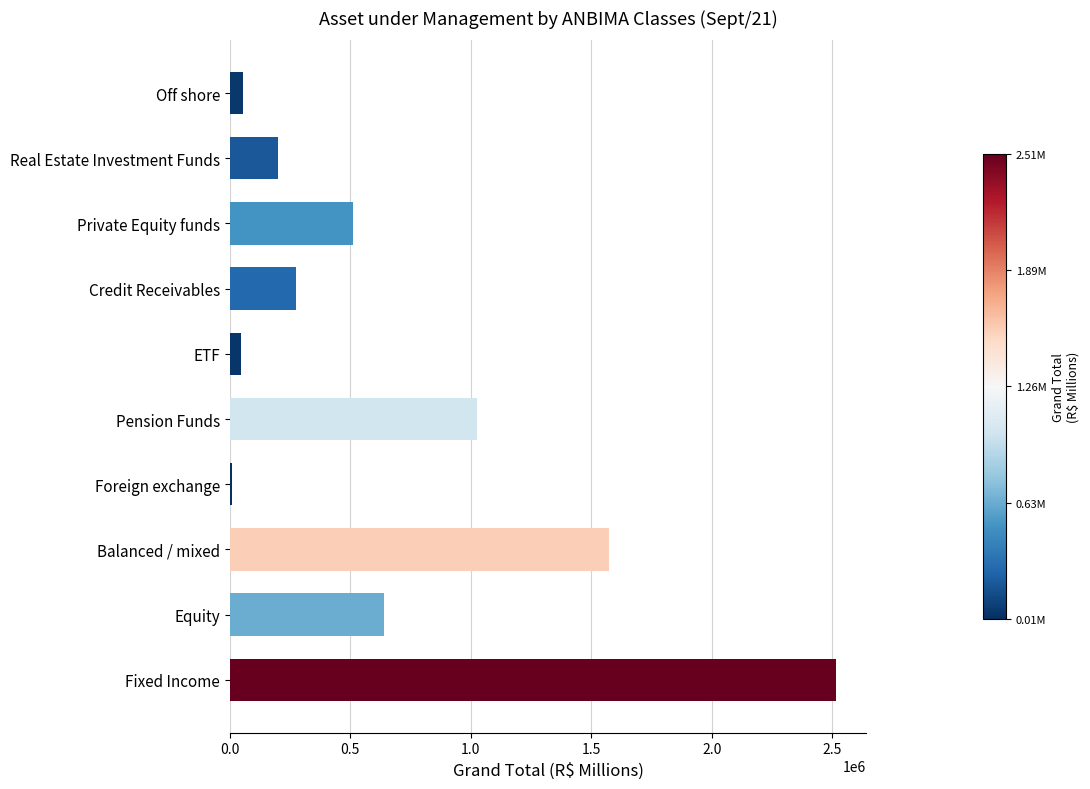

What is the sum of the values at Fixed Income and Private Equity funds?

3024685.2